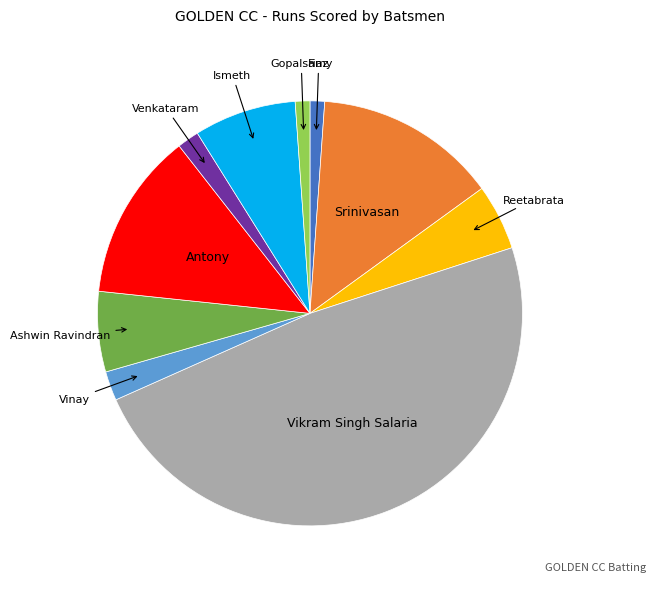

Which category has the biggest portion of the pie?

Vikram Singh Salaria